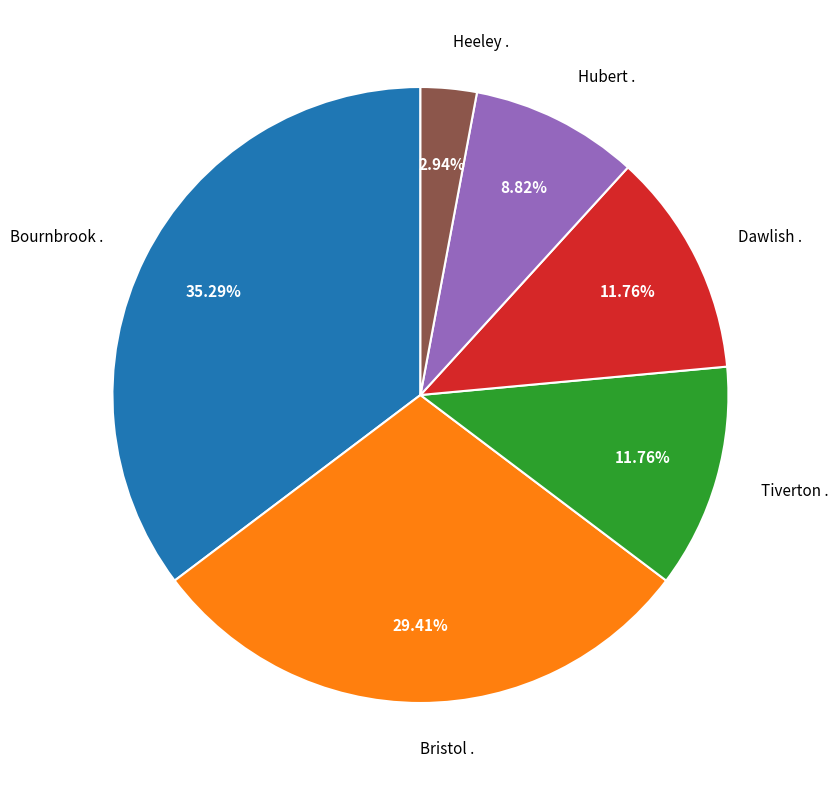

How many slices are in this pie chart?

6